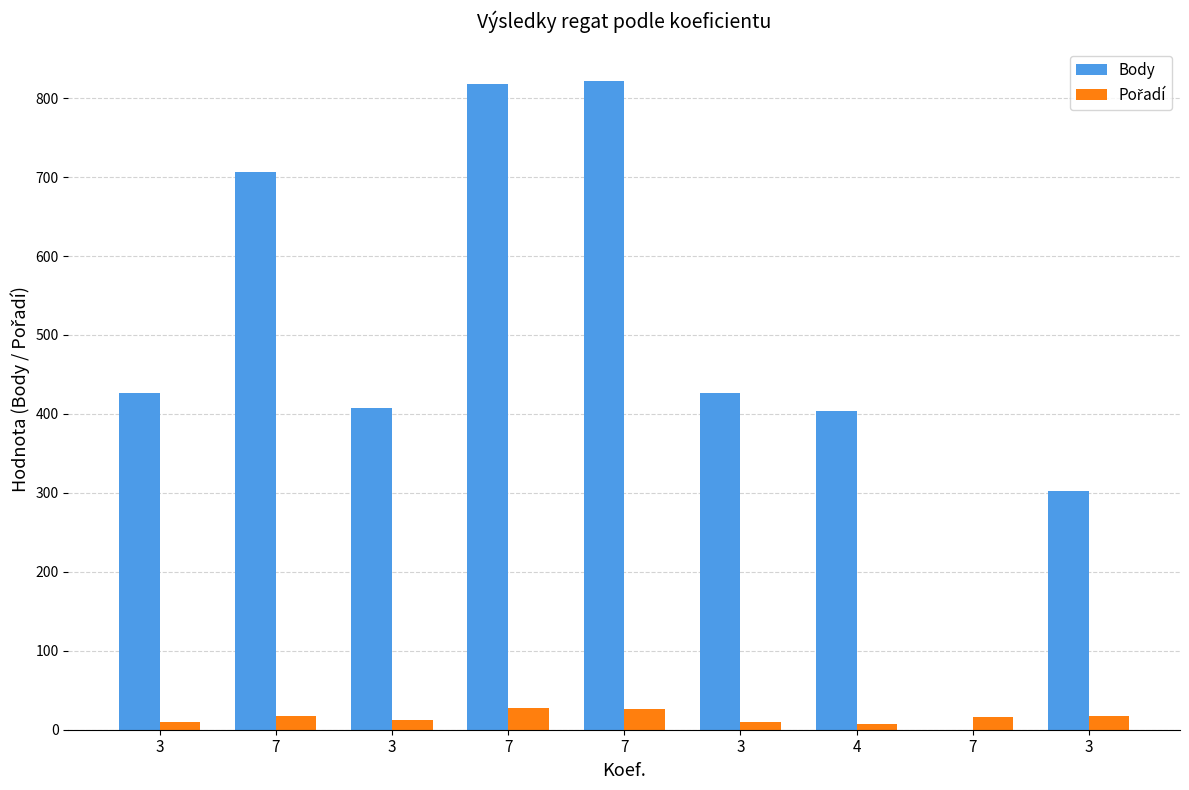

What is the maximum value for Body?

822